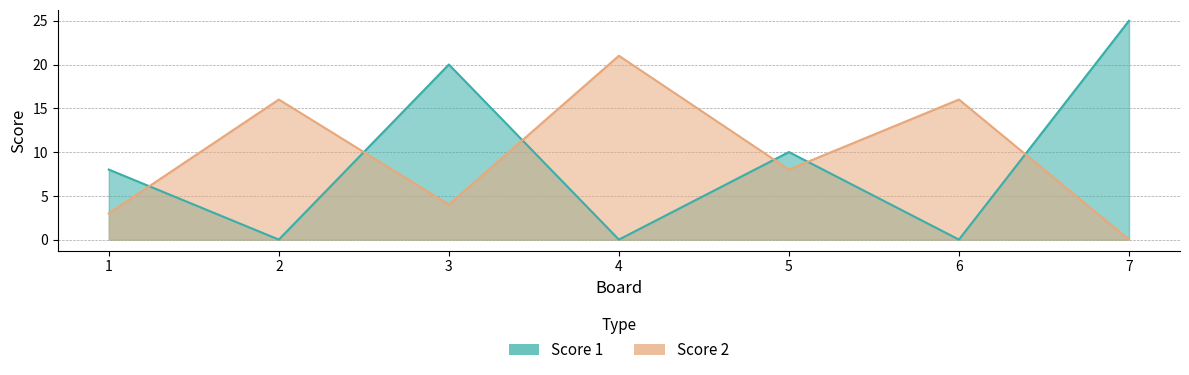

Reading left to right, transcribe all the data shown in this chart.

Score 1: 1=8	2=0	3=20	4=0	5=10	6=0	7=25
Score 2: 1=3	2=16	3=4	4=21	5=8	6=16	7=0